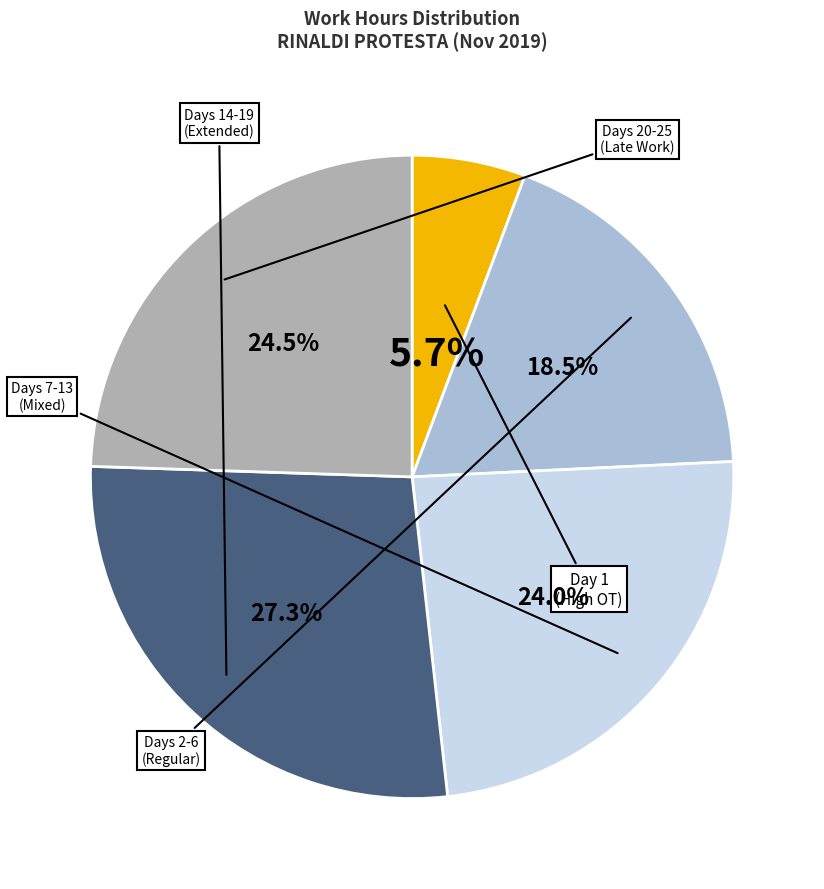

Is there any slice that represents more than half of the pie?

No